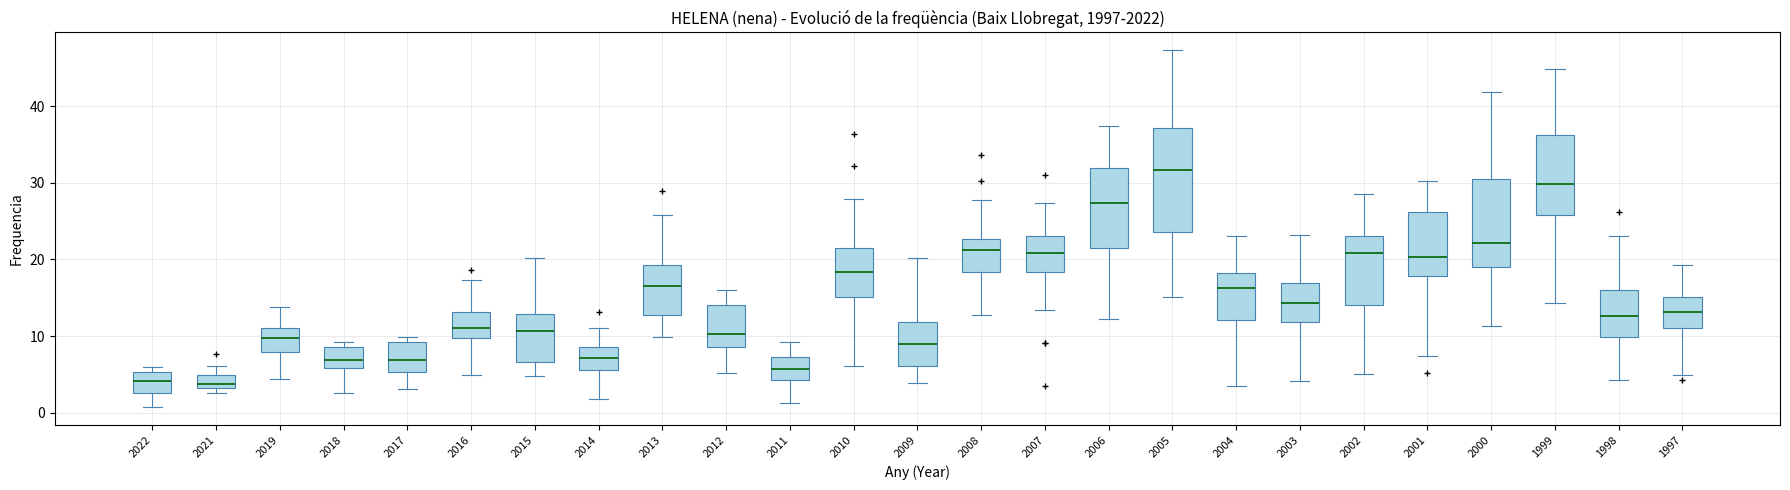

Reading left to right, read every box against the y-axis: the position of its median line, the range the box covers, and the ends of its whiskers. The values are not printed on the chart, so give them approximately, as read against the axis.

2022: median 4, box 3 to 5, whiskers 1 to 6
2021: median 4, box 3 to 5, whiskers 3 (just below the box's lower edge) to 6
2019: median 10, box 8 to 11, whiskers 4 to 14
2018: median 7, box 6 to 9, whiskers 3 to 9 (just above the box's upper edge)
2017: median 7, box 5 to 9, whiskers 3 to 10
2016: median 11, box 10 to 13, whiskers 5 to 17
2015: median 11, box 7 to 13, whiskers 5 to 20
2014: median 7, box 6 to 9, whiskers 2 to 11
2013: median 17, box 13 to 19, whiskers 10 to 26
2012: median 10, box 9 to 14, whiskers 5 to 16
2011: median 6, box 4 to 7, whiskers 1 to 9
2010: median 18, box 15 to 22, whiskers 6 to 28
2009: median 9, box 6 to 12, whiskers 4 to 20
2008: median 21, box 18 to 23, whiskers 13 to 28
2007: median 21, box 18 to 23, whiskers 13 to 27
2006: median 27, box 21 to 32, whiskers 12 to 37
2005: median 32, box 24 to 37, whiskers 15 to 47
2004: median 16, box 12 to 18, whiskers 4 to 23
2003: median 14, box 12 to 17, whiskers 4 to 23
2002: median 21, box 14 to 23, whiskers 5 to 29
2001: median 20, box 18 to 26, whiskers 7 to 30
2000: median 22, box 19 to 30, whiskers 11 to 42
1999: median 30, box 26 to 36, whiskers 14 to 45
1998: median 13, box 10 to 16, whiskers 4 to 23
1997: median 13, box 11 to 15, whiskers 5 to 19